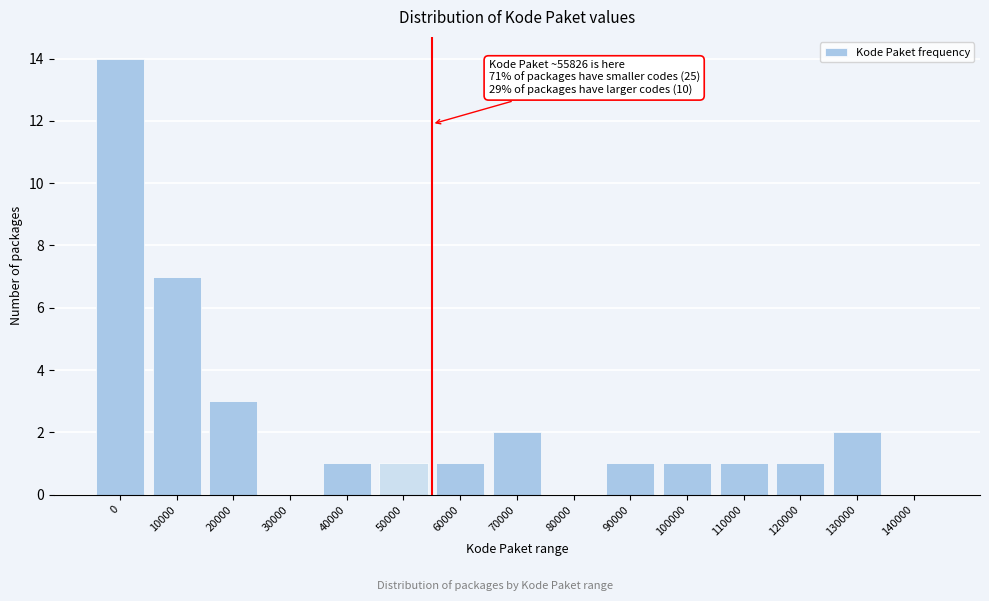

Reading left to right, transcribe all the data shown in this chart.

0=14	10000=7	20000=3	30000=0	40000=1	50000=1	60000=1	70000=2	80000=0	90000=1	100000=1	110000=1	120000=1	130000=2	140000=0